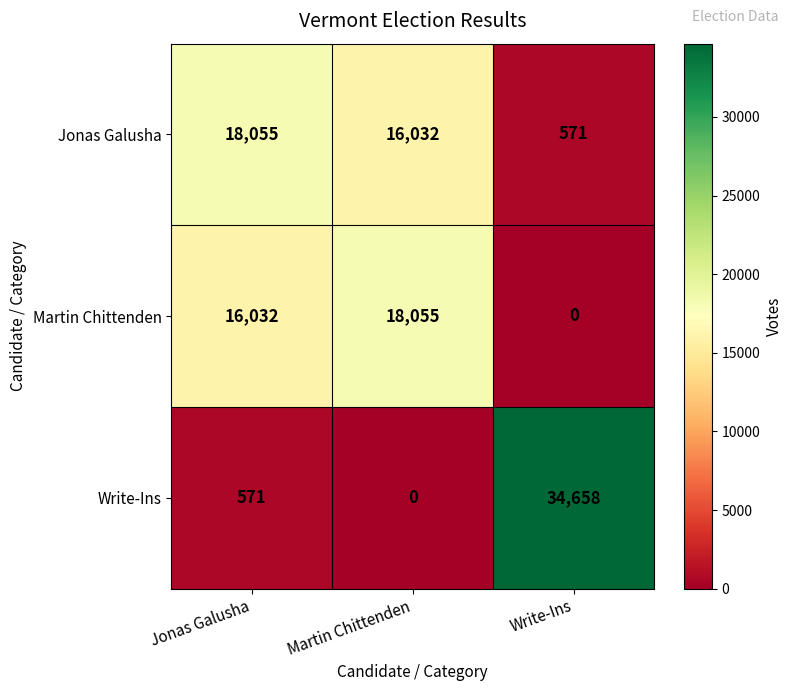

Which series has the widest spread of values?

Write-Ins